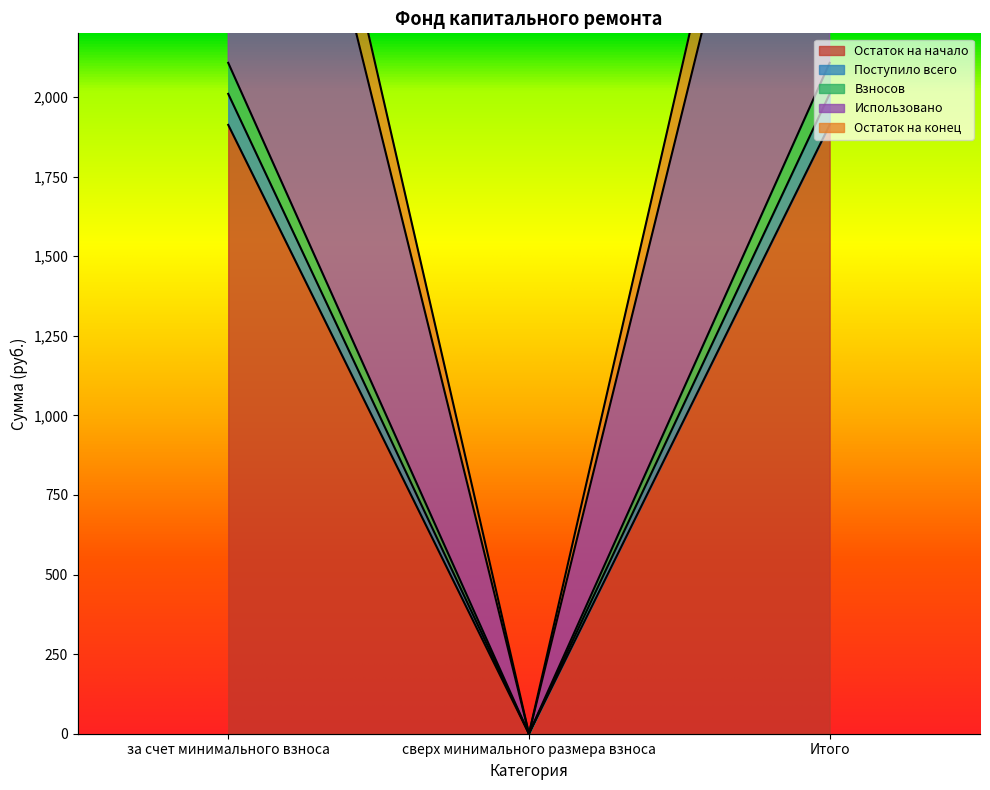

Between за счет минимального взноса and сверх минимального размера взноса, which is larger?

за счет минимального взноса